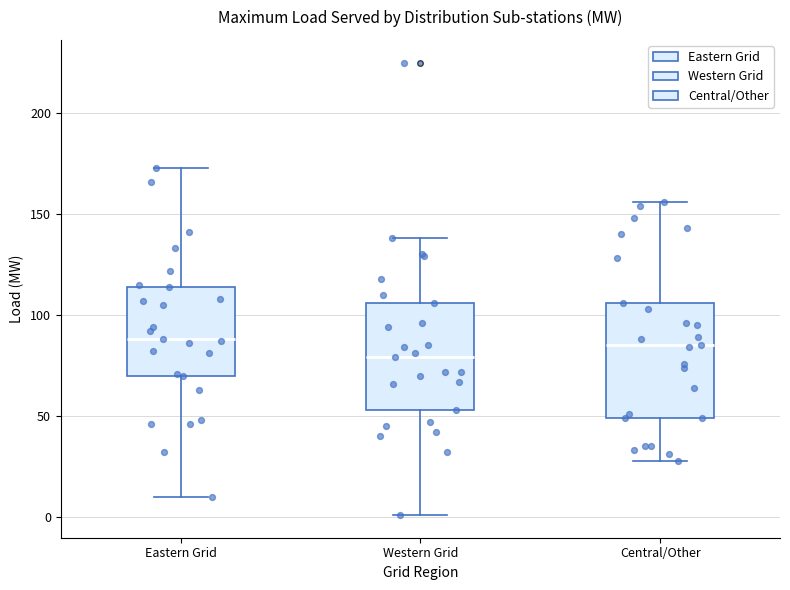

Where does the lower whisker of the box for Western Grid end on the y-axis? The values are not printed on the chart, so give them approximately, as read against the axis.

0